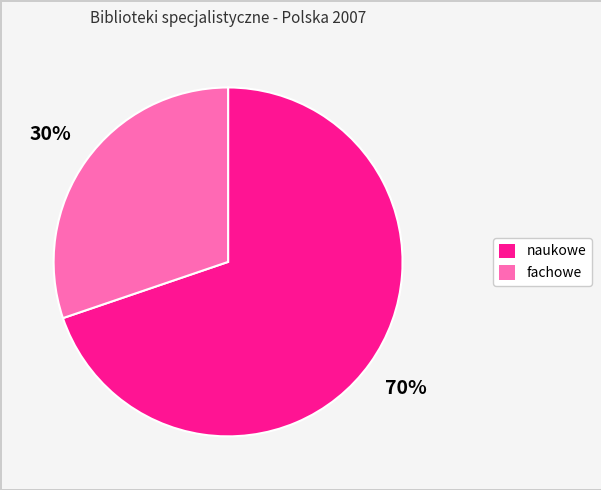

Rank the categories by value from lowest to highest.

fachowe, naukowe